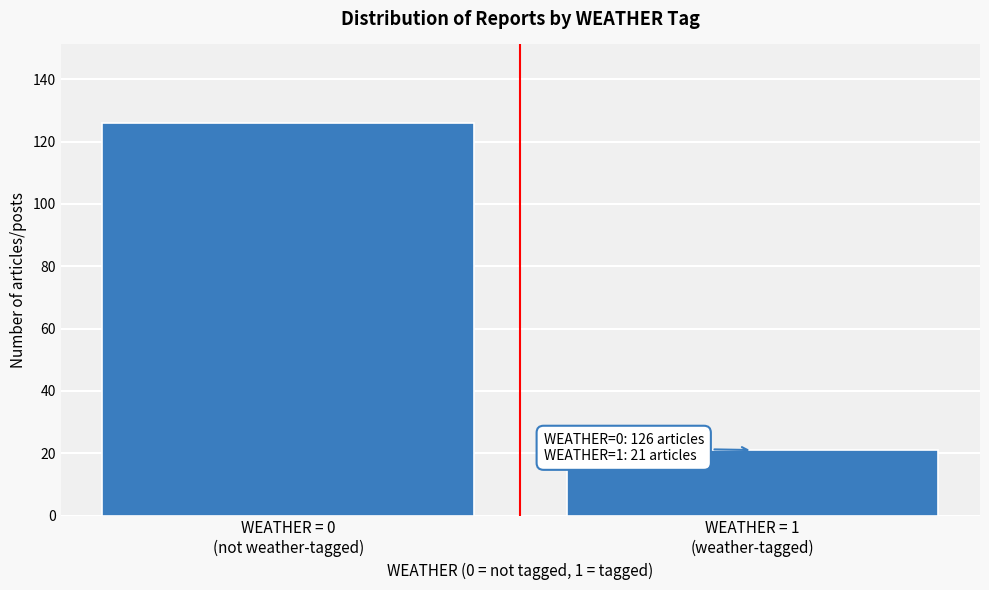

Reading right to left, list all the values displayed in this chart.

21	126